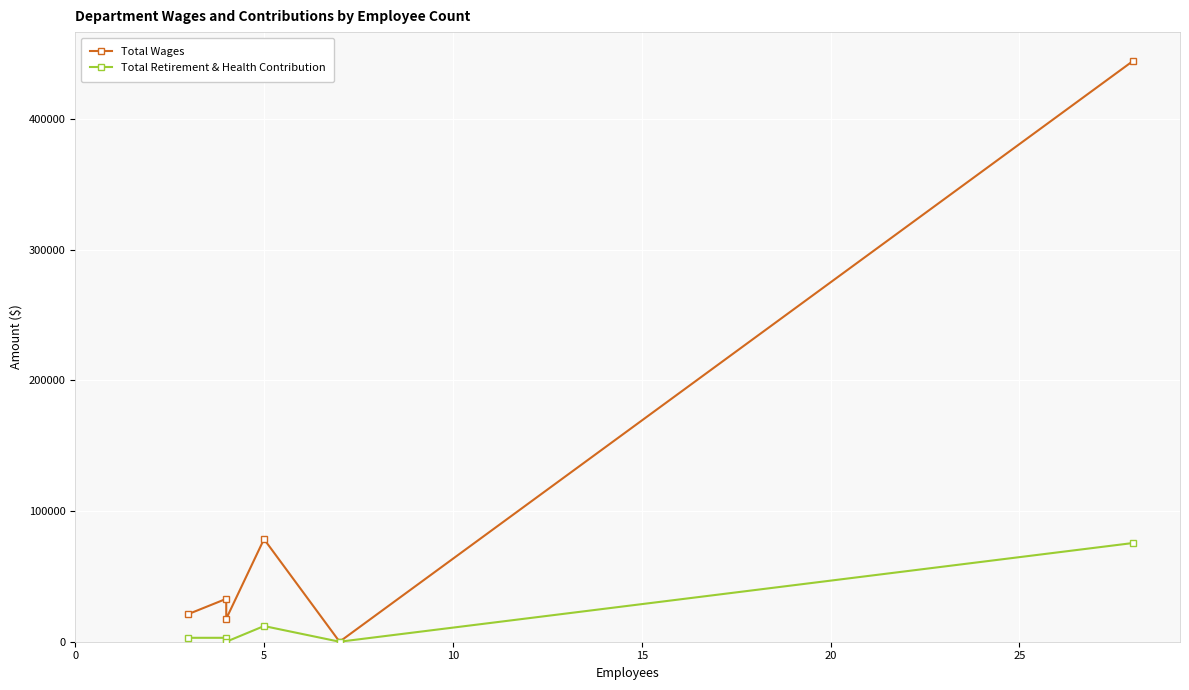

What is the average value of the Total Wages series?

99106